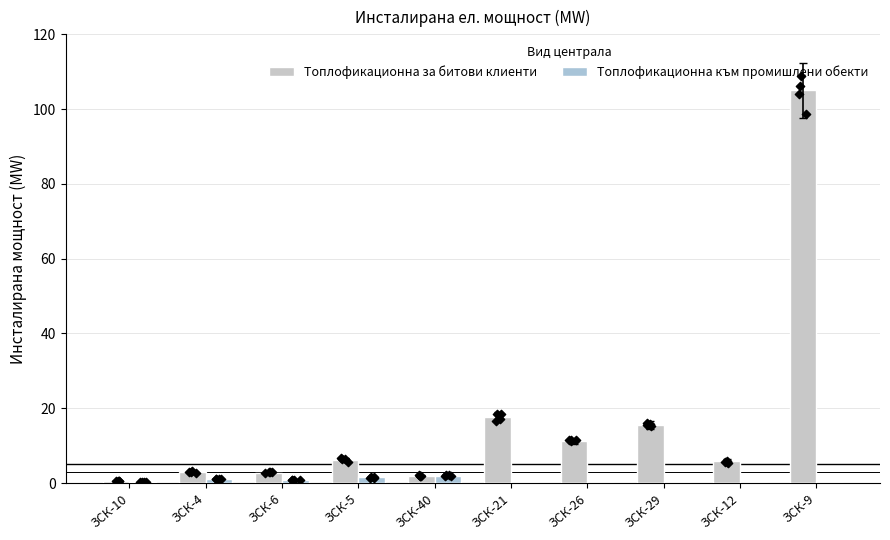

What are all the series names shown in the legend?

Топлофикационна за битови клиенти, Топлофикационна към промишлени обекти